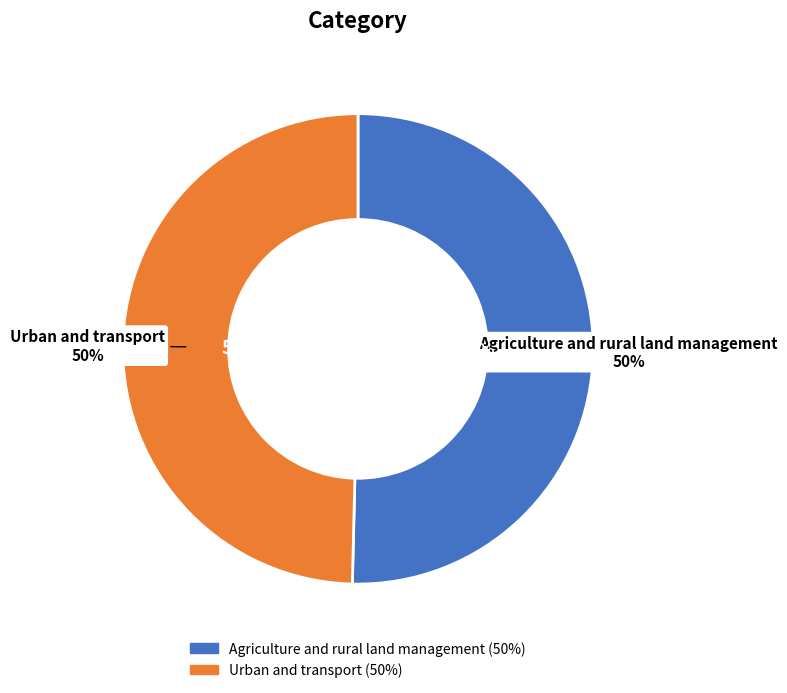

True or false: Urban and transport accounts for 50% of the total.

True